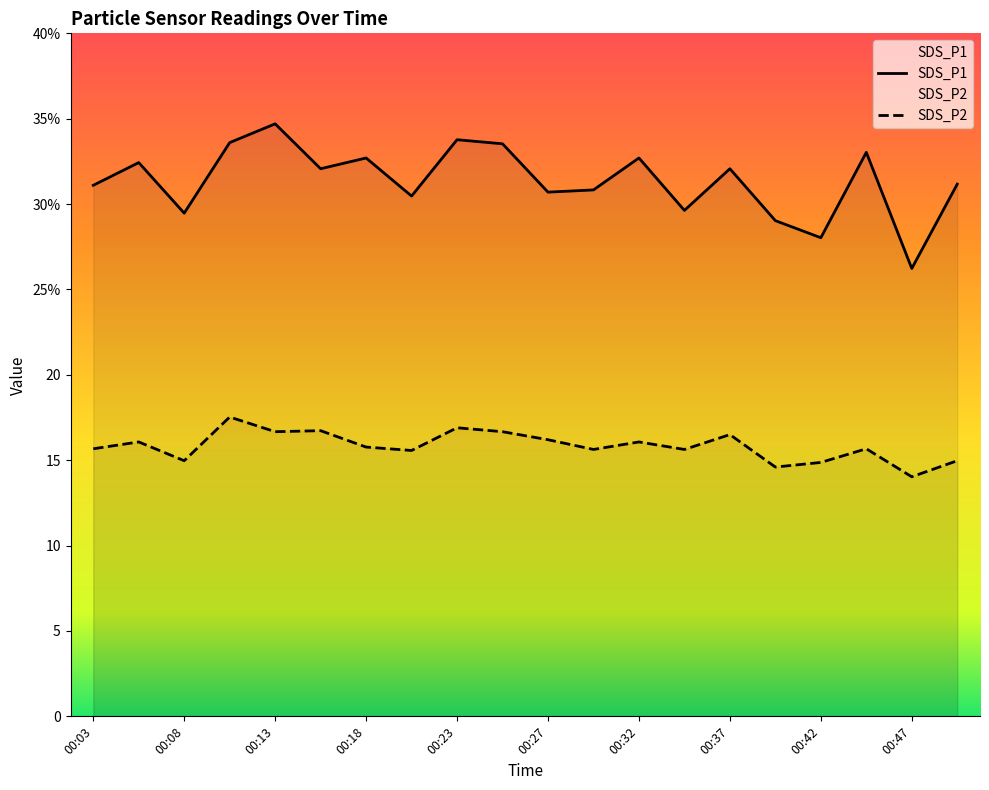

At which label is SDS_P1 closest to 30?

00:35